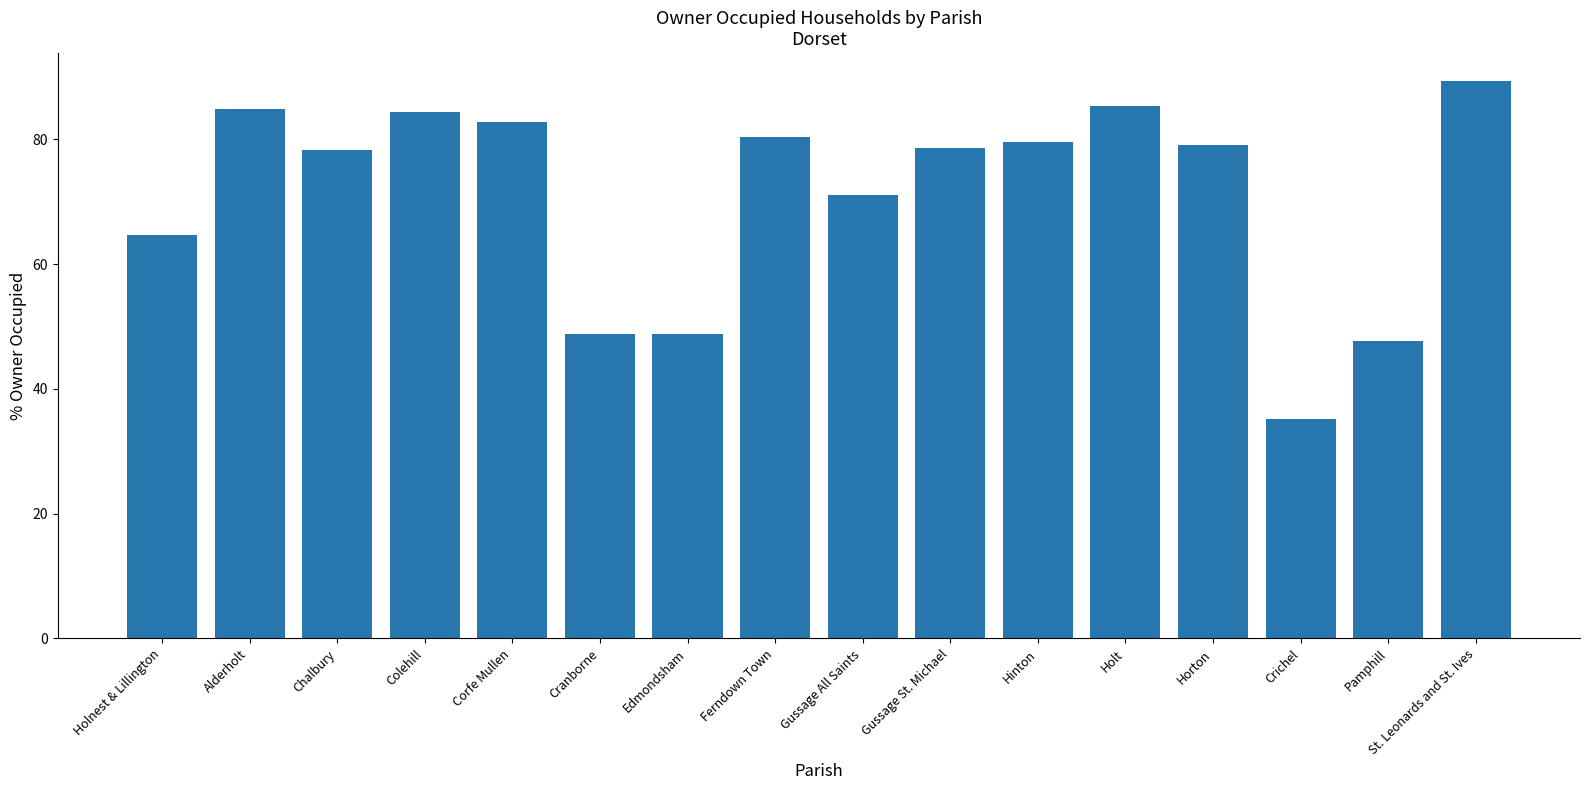

What position from the left is Colehill?

4